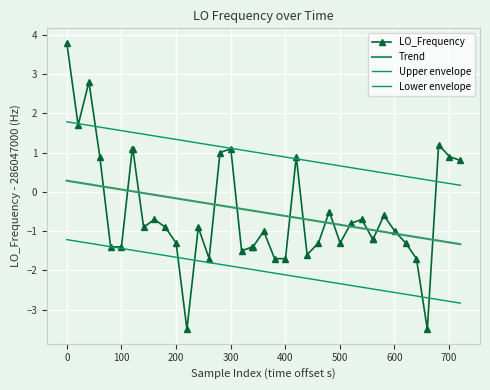

How many data points in Upper envelope are above 1?

20